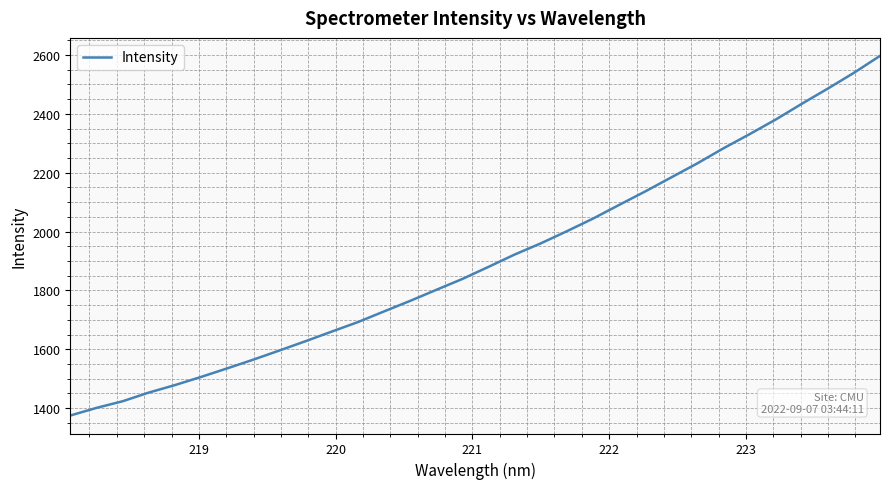

True or false: there are more than 0 points higher than both neighbors.

False